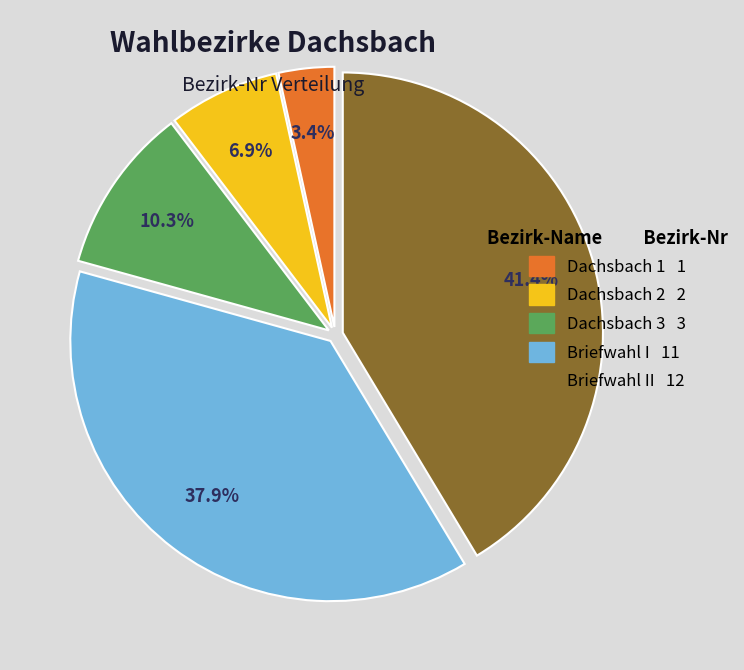

Rank the categories by value from lowest to highest.

Dachsbach 1 1, Dachsbach 2 2, Dachsbach 3 3, Briefwahl I 11, Briefwahl II 12